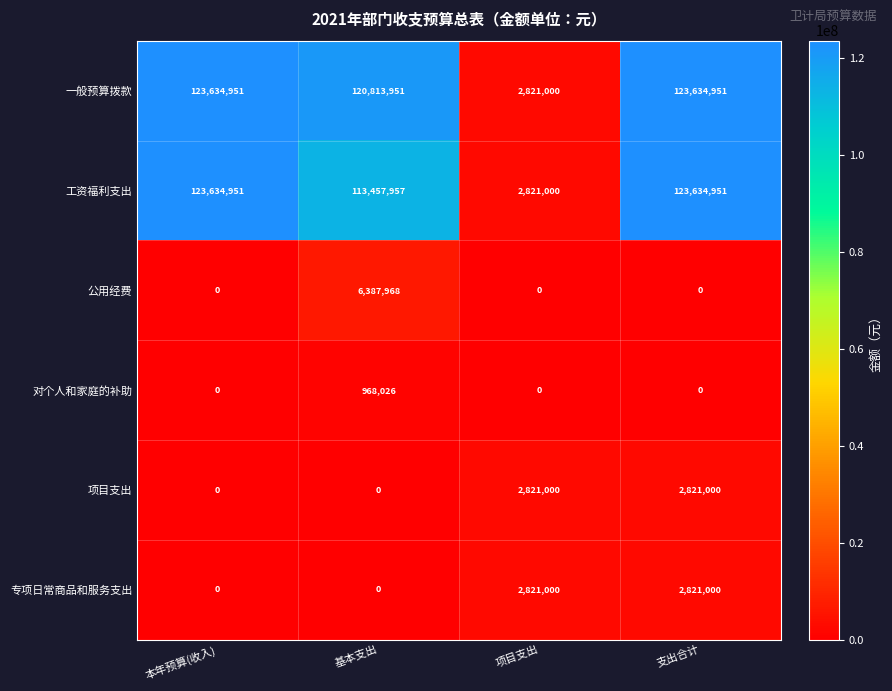

What is the difference between the highest and lowest values at 支出合计?

123634951